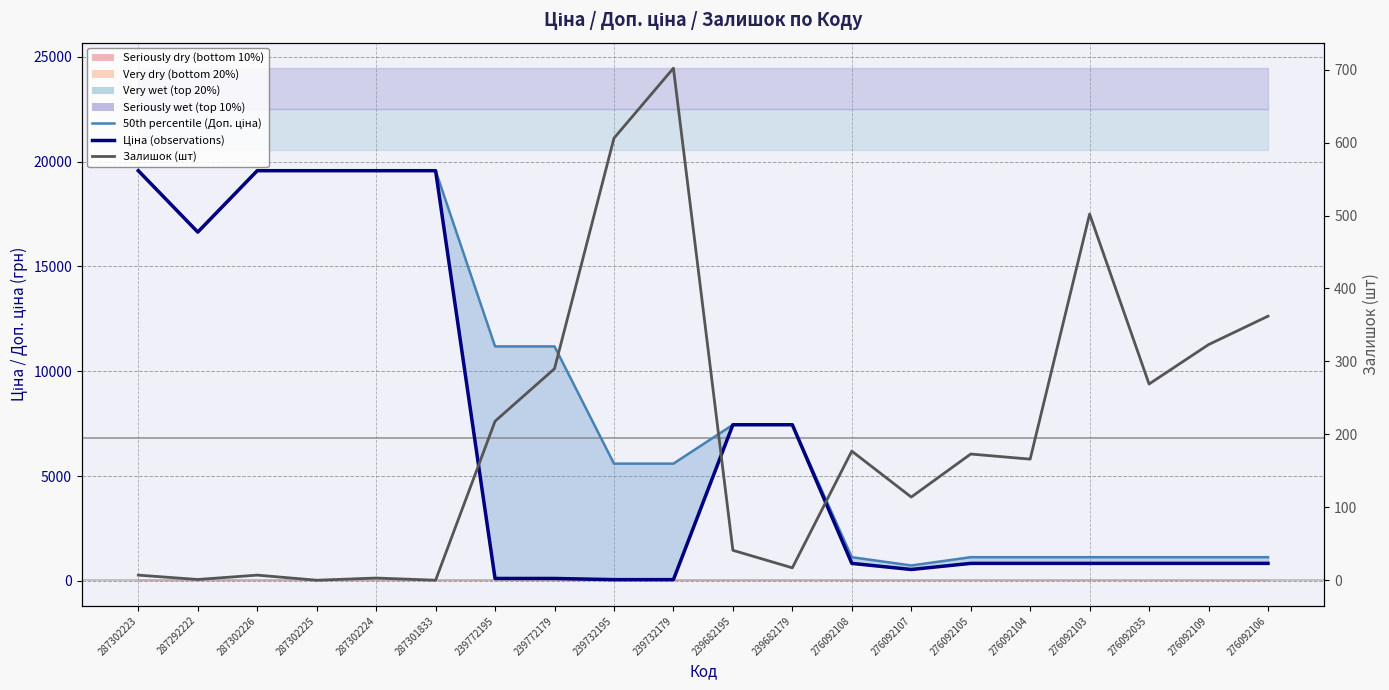

True or false: 50th percentile (Доп. ціна) and Ціна (observations) intersect in this chart.

False